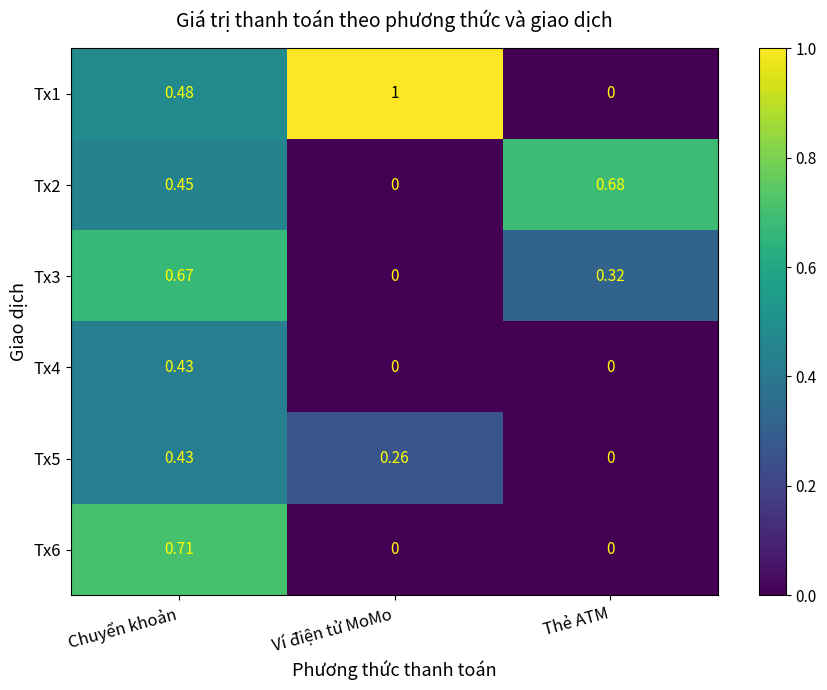

Where is Tx1 nearest to the value 0?

Thẻ ATM